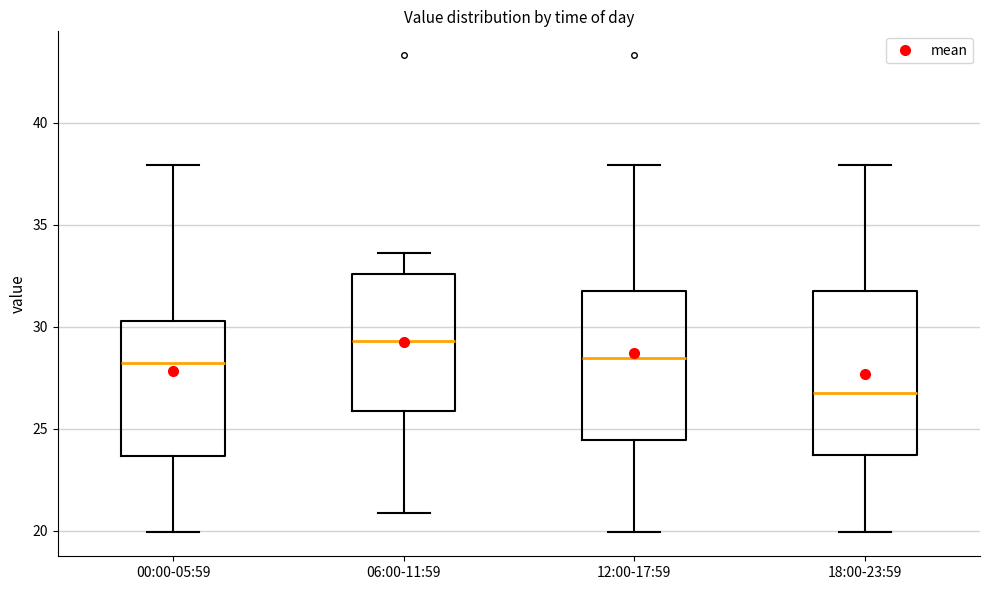

Reading left to right, transcribe this box plot: for each box, give where its median line is, the range the box spans, and where its two whiskers end, as read against the y-axis. The values are not printed on the chart, so give them approximately, as read against the axis.

00:00-05:59: median 28.0, box 23.5 to 30.5, whiskers 20.0 to 38.0
06:00-11:59: median 29.5, box 26.0 to 32.5, whiskers 21.0 to 33.5
12:00-17:59: median 28.5, box 24.5 to 32.0, whiskers 20.0 to 38.0
18:00-23:59: median 27.0, box 23.5 to 32.0, whiskers 20.0 to 38.0